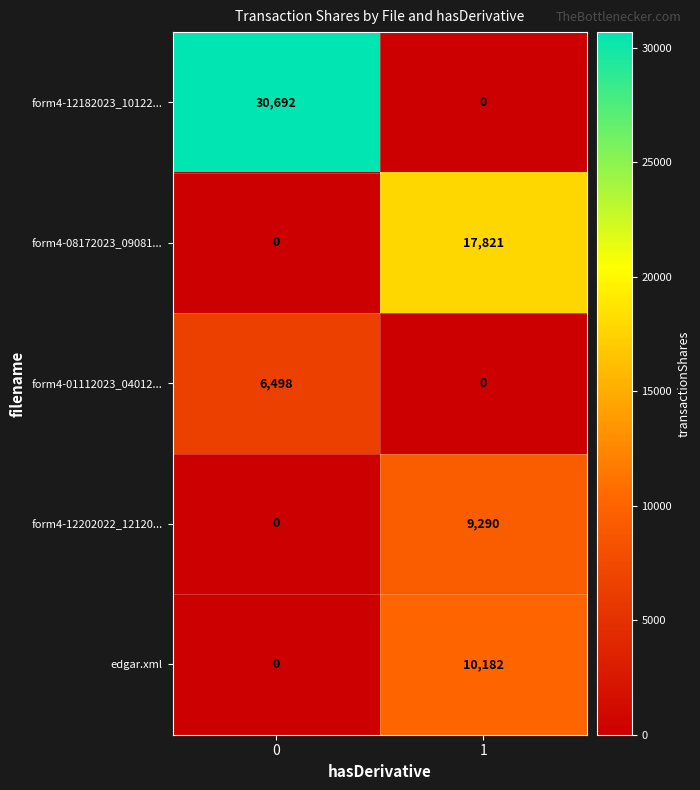

What is the difference between the maximum and minimum values in the form4-12202022_12120... series?

9290